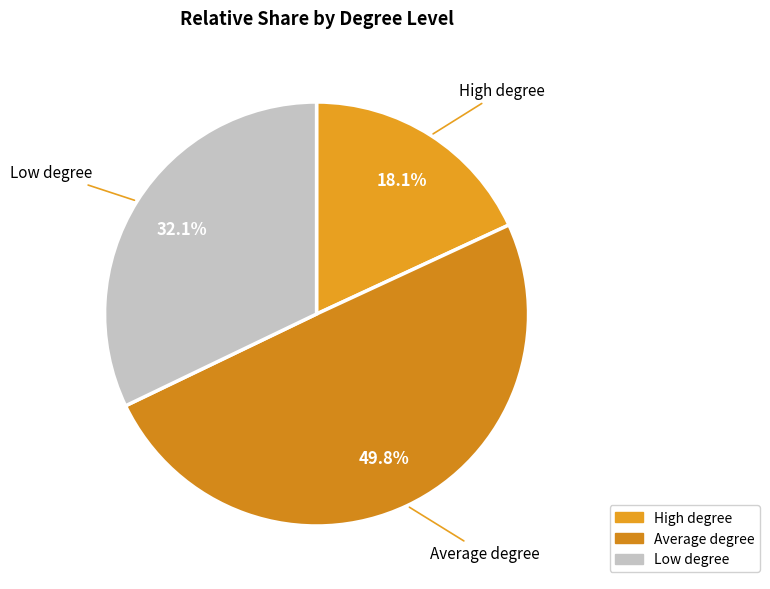

The Average degree slice represents 62% of the pie. True or false?

False